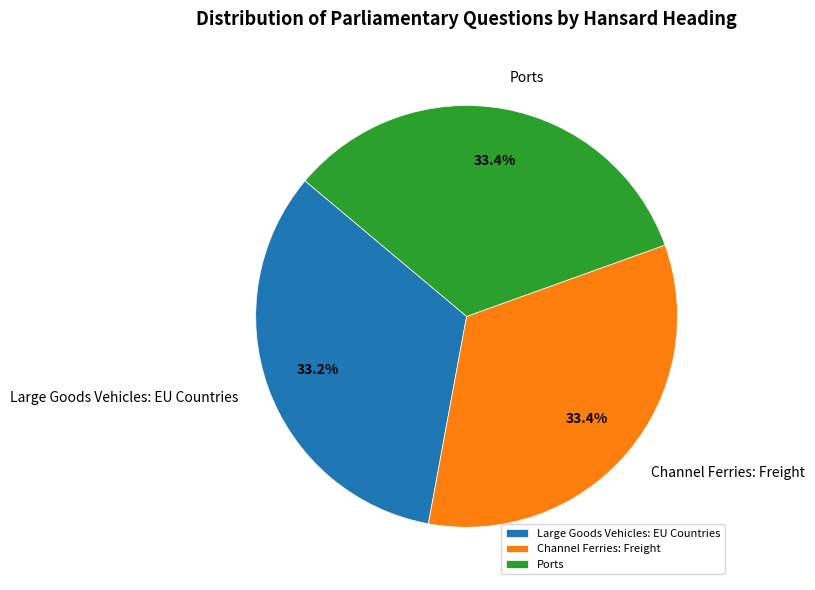

Count the number of slices in the pie.

3